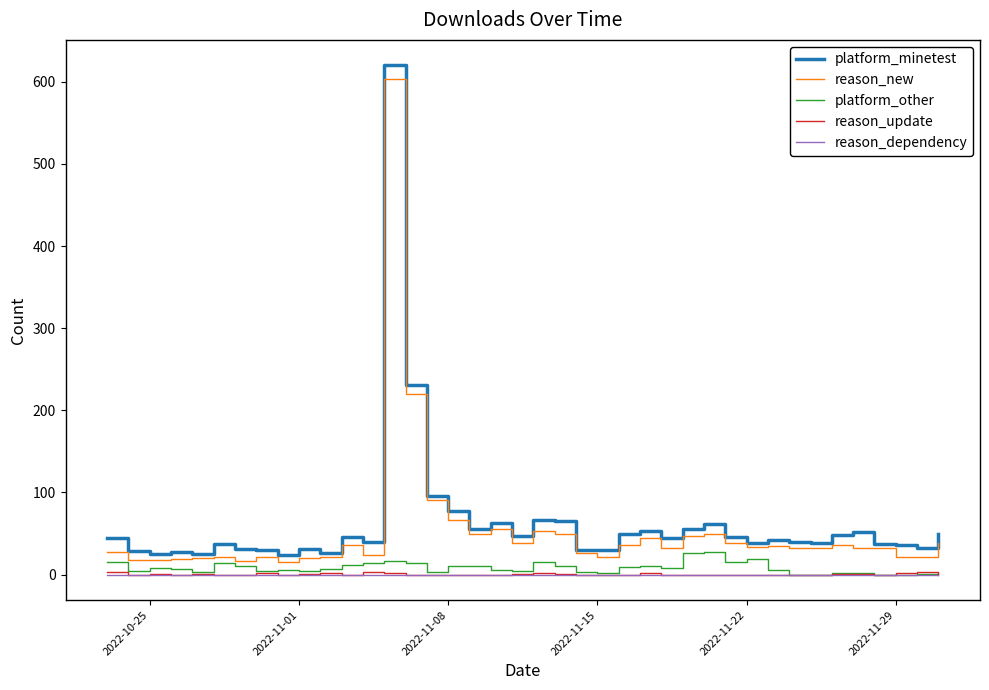

Which series has the largest range (max minus min)?

platform_minetest